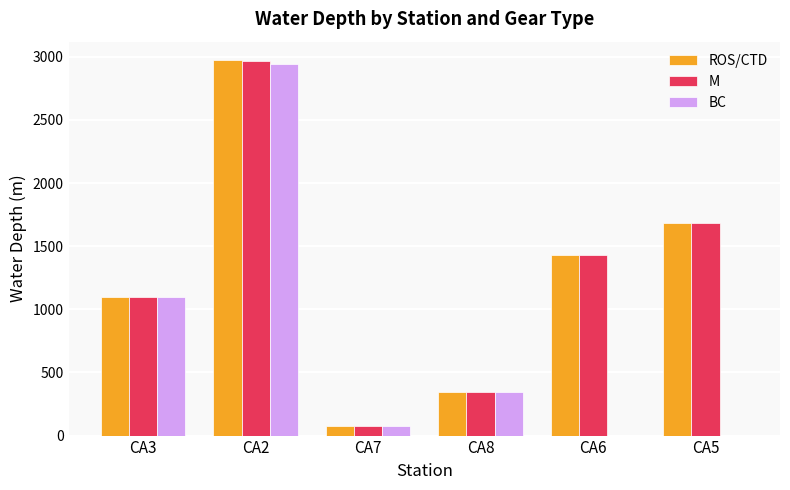

Reading left to right, what are all the values shown in this chart?

ROS/CTD: CA3=1100	CA2=2971	CA7=77	CA8=343	CA6=1433	CA5=1683
M: CA3=1100	CA2=2970	CA7=77	CA8=343	CA6=1433	CA5=1683
BC: CA3=1100	CA2=2940	CA7=77	CA8=343	CA6=0	CA5=0